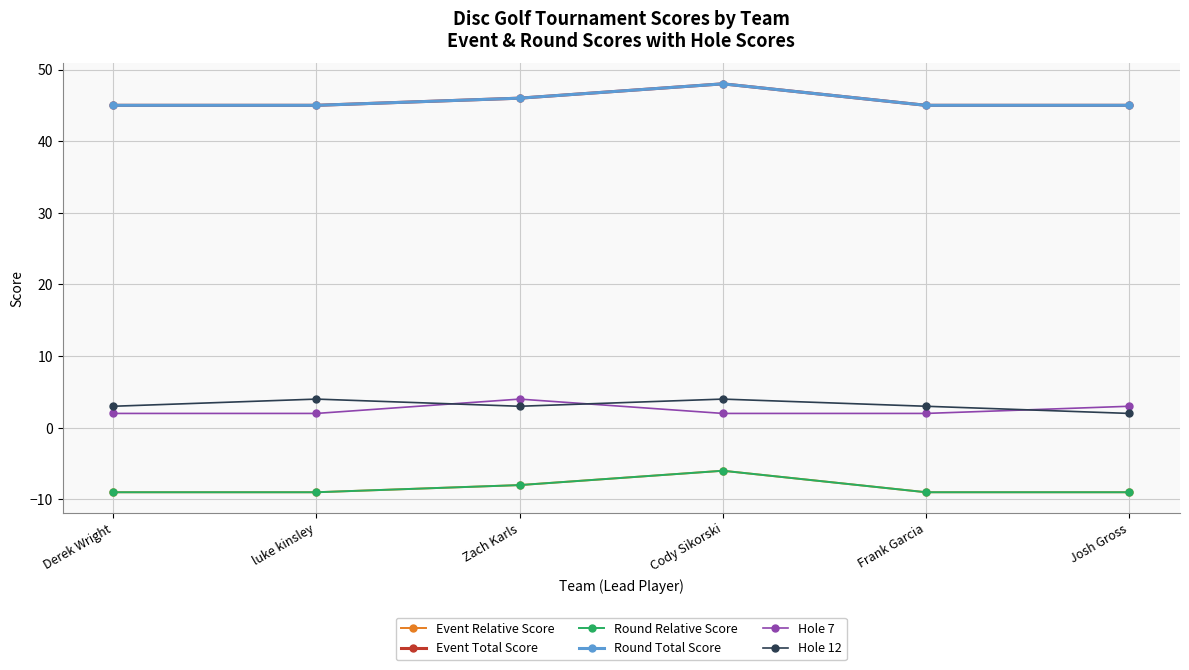

What position from the right is Zach Karls?

4